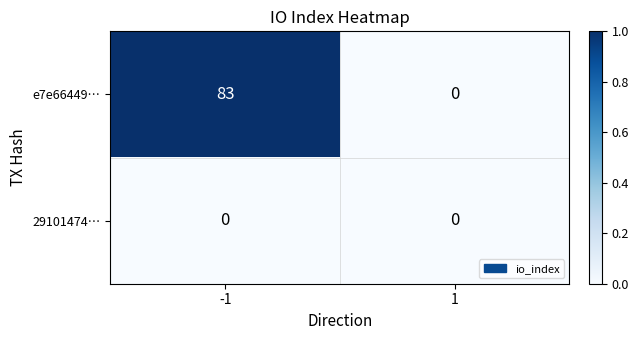

The value of 29101474… at 1 is 0. True or false?

True